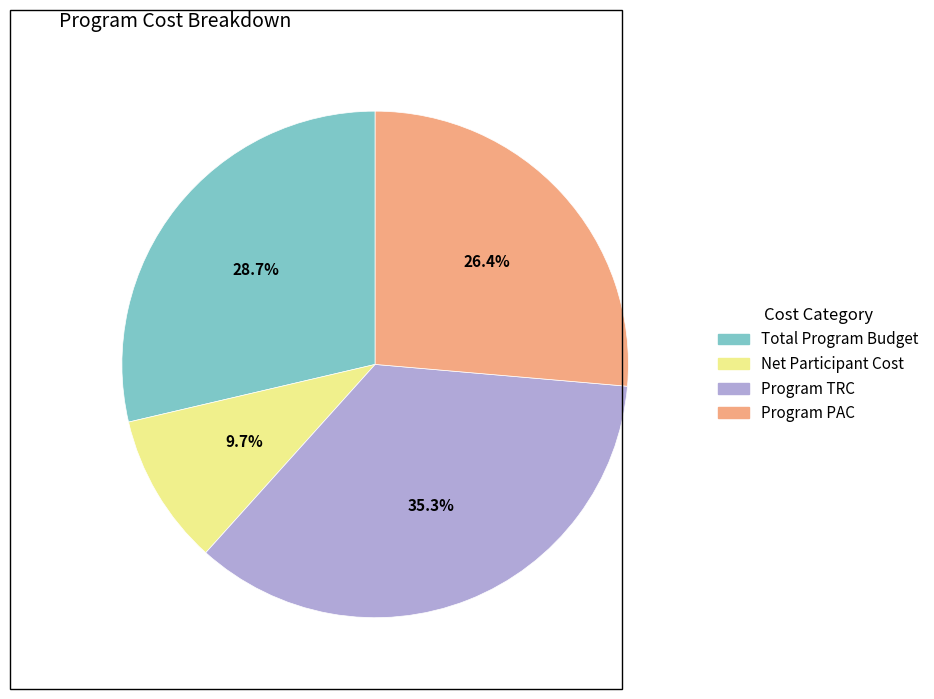

Is the sum of Program TRC and Total Program Budget greater than half?

Yes